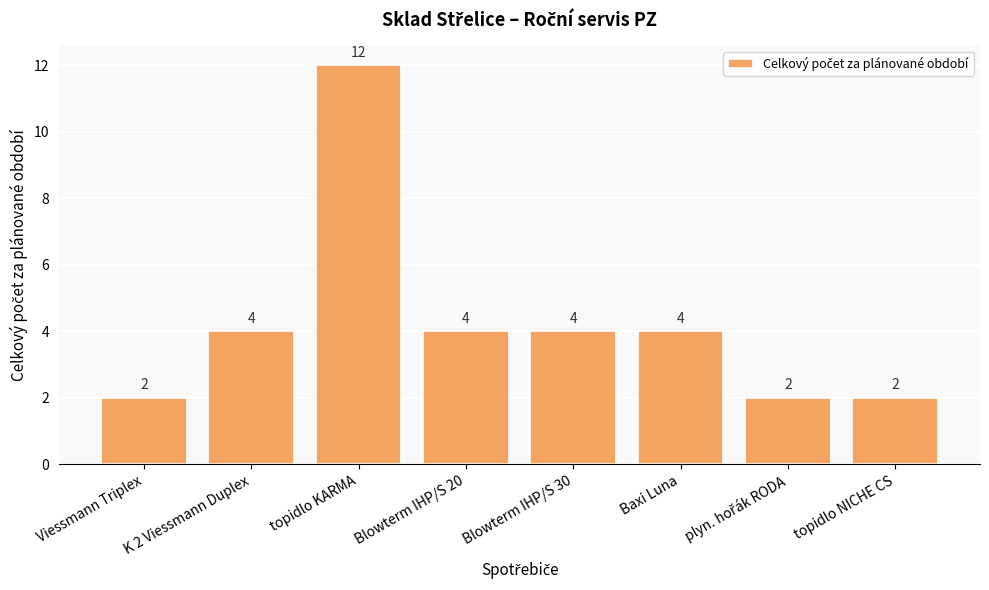

What is the difference between the second highest and minimum values?

2